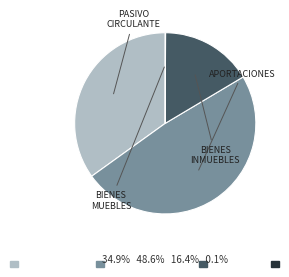

Does any single category account for the majority?

No